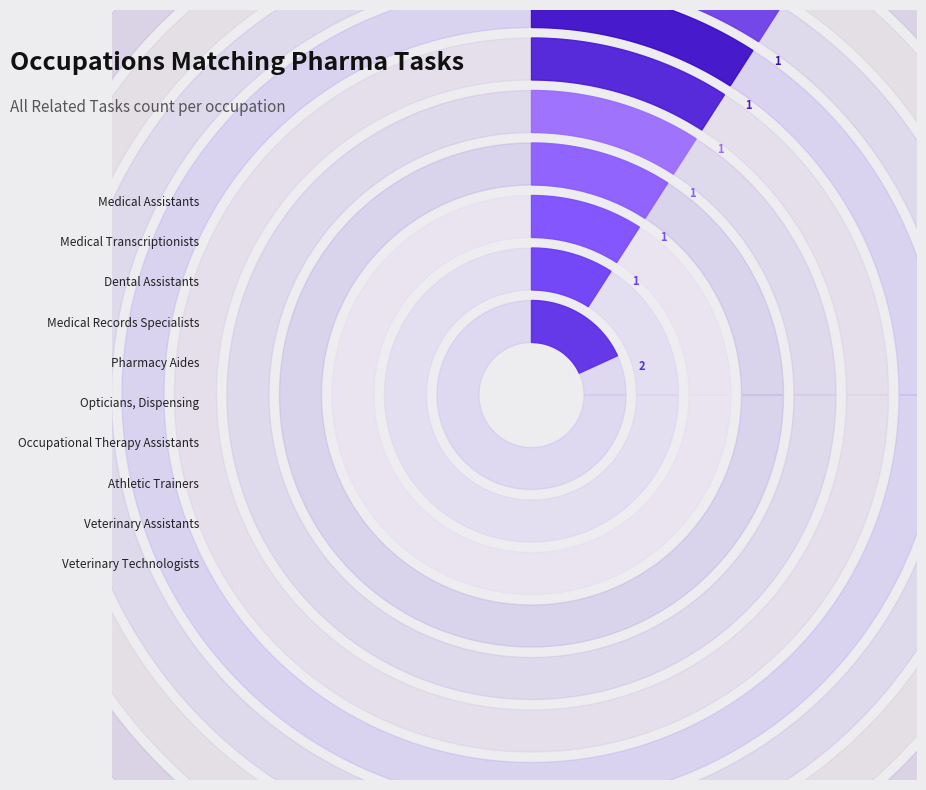

What is the change in value from Medical Assistants to Medical Transcriptionists?

-1